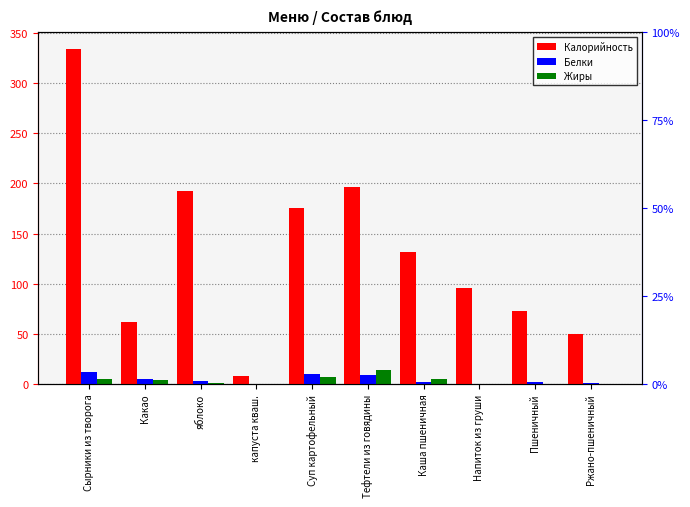

Reading left to right, list all the values displayed in this chart.

Калорийность: Сырники из творога=334.3	Какао=61.4	яблоко=192.0	капуста кваш.=8.4	Суп картофельный=175.1	Тефтели из говядины=196.1	Каша пшеничная=131.8	Напиток из груши=96.0	Пшеничный=72.6	Ржано-пшеничный=49.9
Белки: Сырники из творога=12.1	Какао=4.6	яблоко=3.0	капуста кваш.=0.5	Суп картофельный=9.8	Тефтели из говядины=9.2	Каша пшеничная=2.3	Напиток из груши=0.0	Пшеничный=2.4	Ржано-пшеничный=1.1
Жиры: Сырники из творога=5.2	Какао=3.6	яблоко=1.0	капуста кваш.=0.1	Суп картофельный=6.8	Тефтели из говядины=13.5	Каша пшеничная=5.3	Напиток из груши=0.0	Пшеничный=0.3	Ржано-пшеничный=0.4